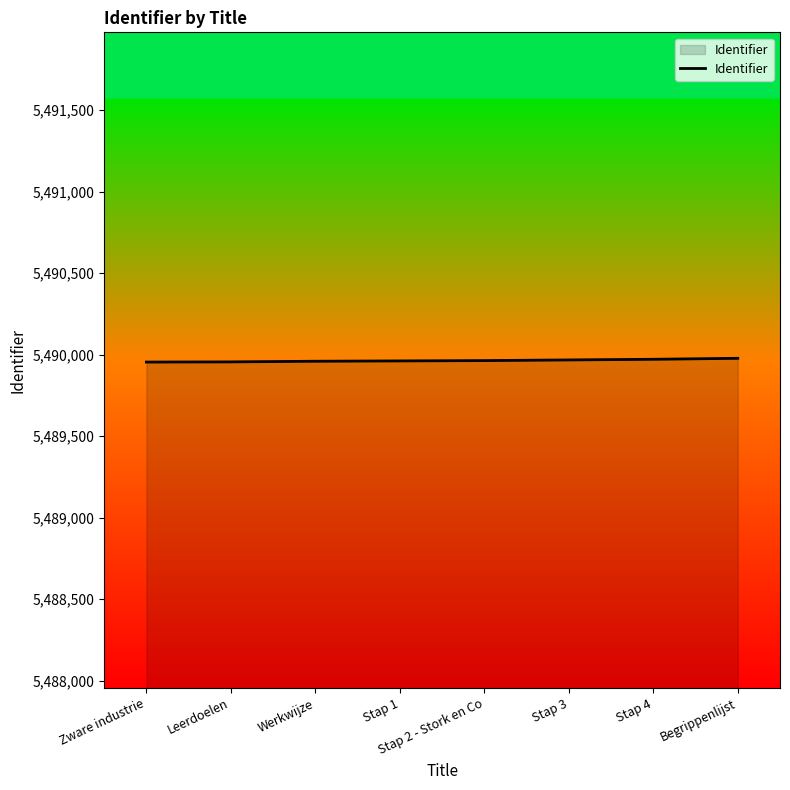

What is the sum of all values?

43919715